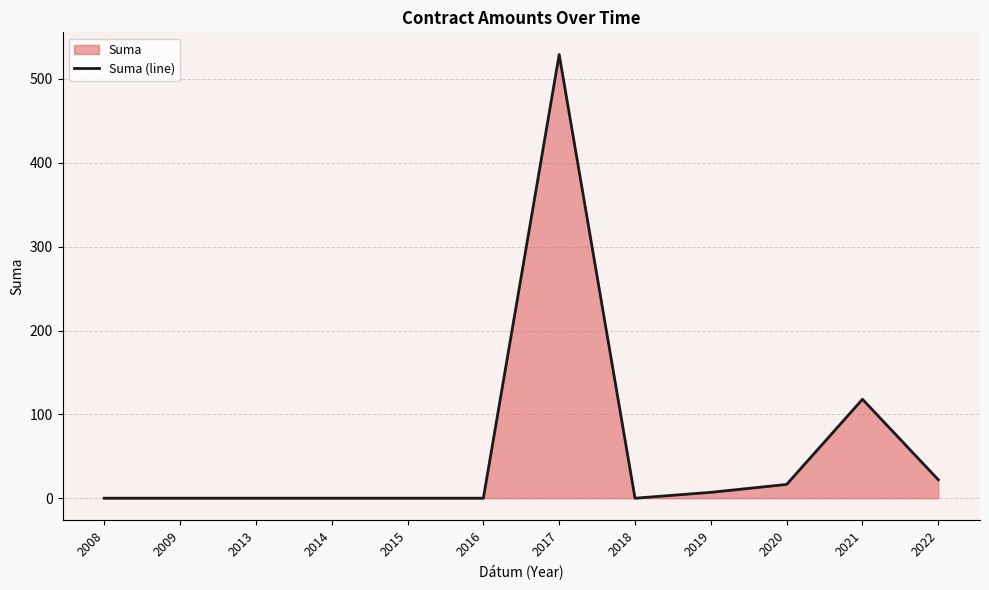

What is the average value?

57.7